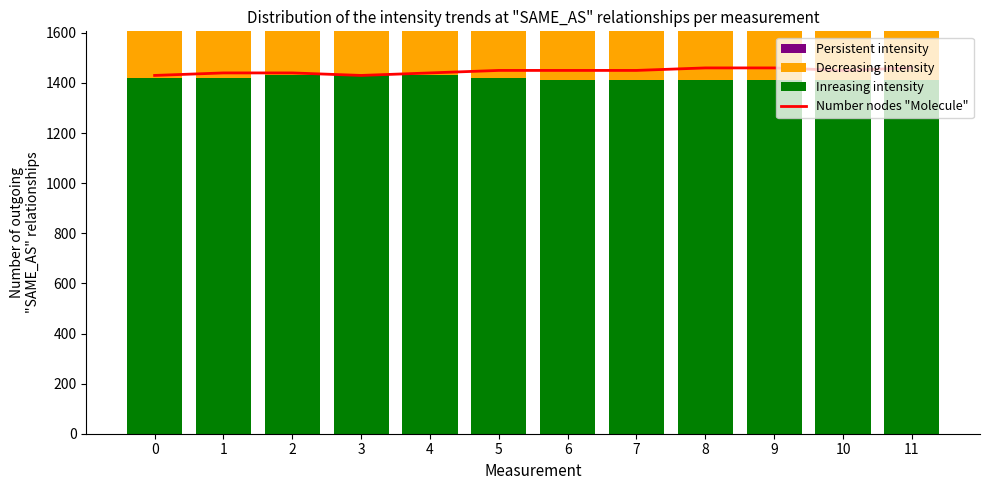

The value of Number nodes "Molecule" at 0 is 344. True or false?

False